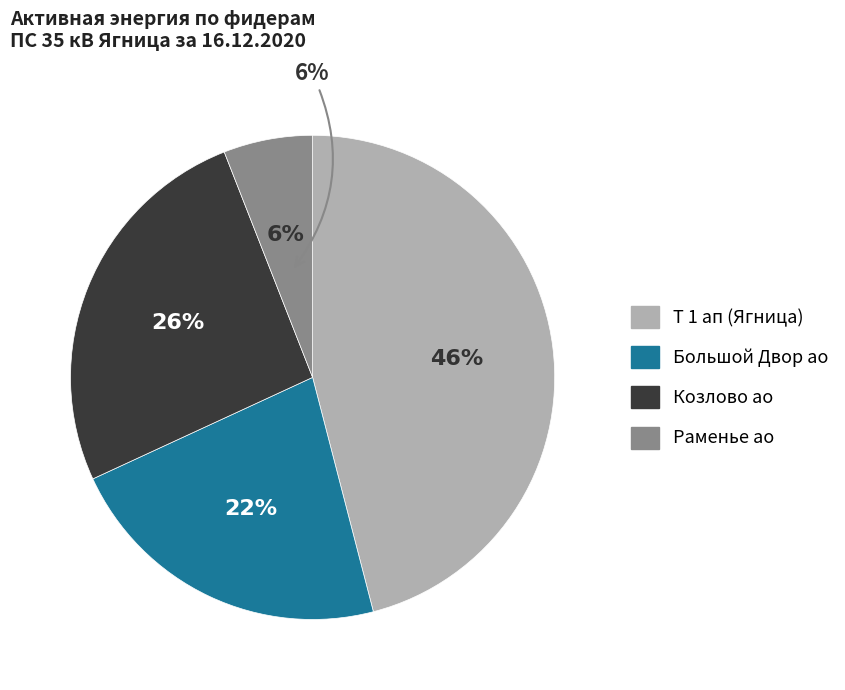

Combined, what portion of the pie is 10 Ягница-Козлово ао RS and 10 Ягница-Раменье ао RS?

31.9%